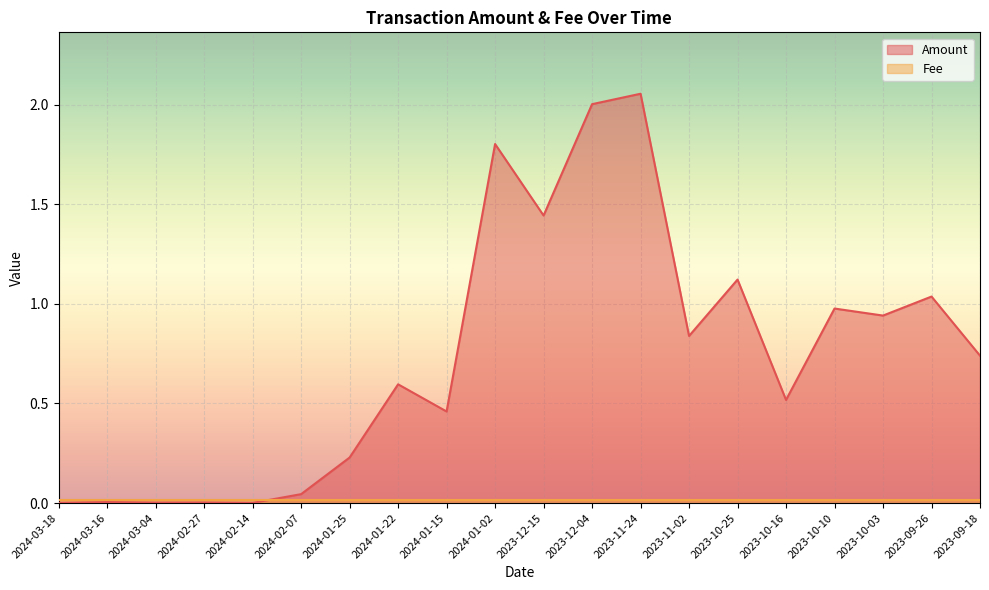

What is the difference between the values at 2024-03-16 and 2024-01-15?

0.5